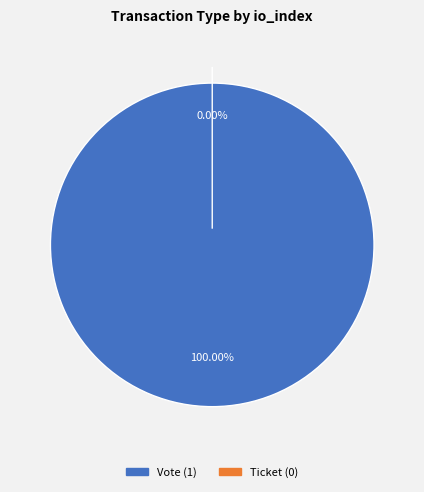

Which slice is the largest?

Vote